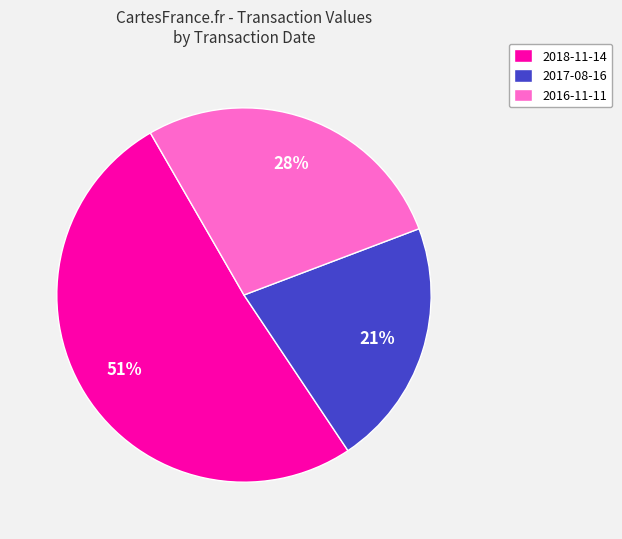

To the nearest percent, what is the difference between the largest and smallest slice percentages?

30%